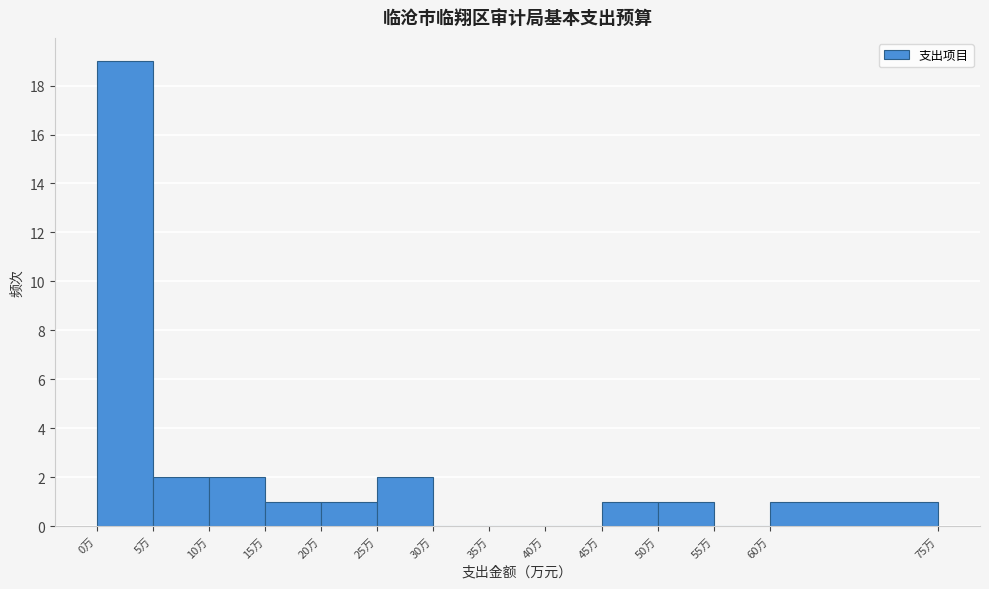

Reading left to right, list every bar in this chart as the range it spans on the x-axis followed by its height. The values are not printed on the chart, so give them approximately, as read against the axis.

0 to 5: 19
5 to 10: 2
10 to 15: 2
15 to 20: 1
20 to 25: 1
25 to 30: 2
30 to 35: 0
35 to 40: 0
40 to 45: 0
45 to 50: 1
50 to 55: 1
55 to 60: 0
60 to 75: 1